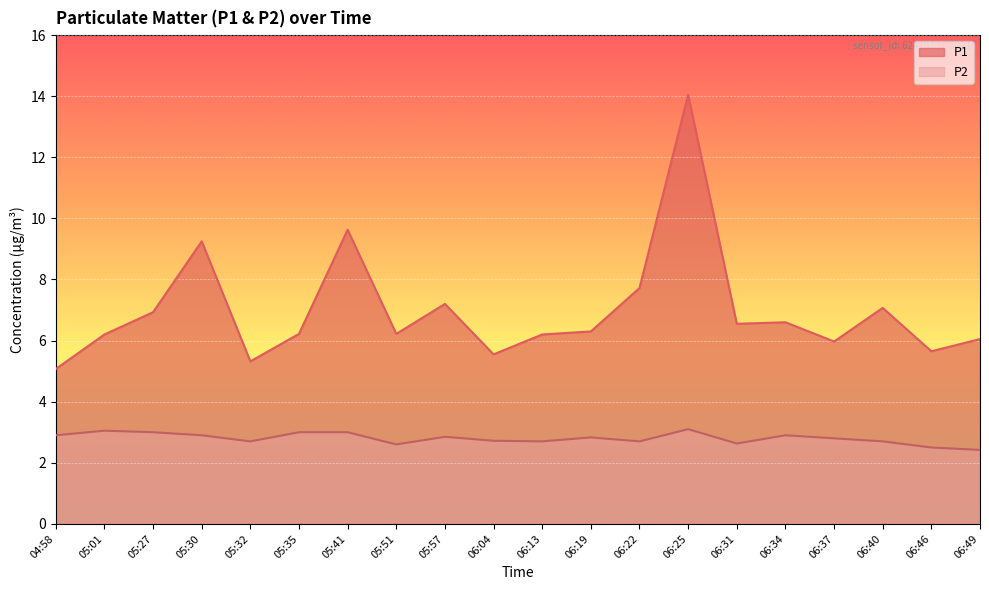

At 05:35, list the series in order from smallest to largest.

P2, P1